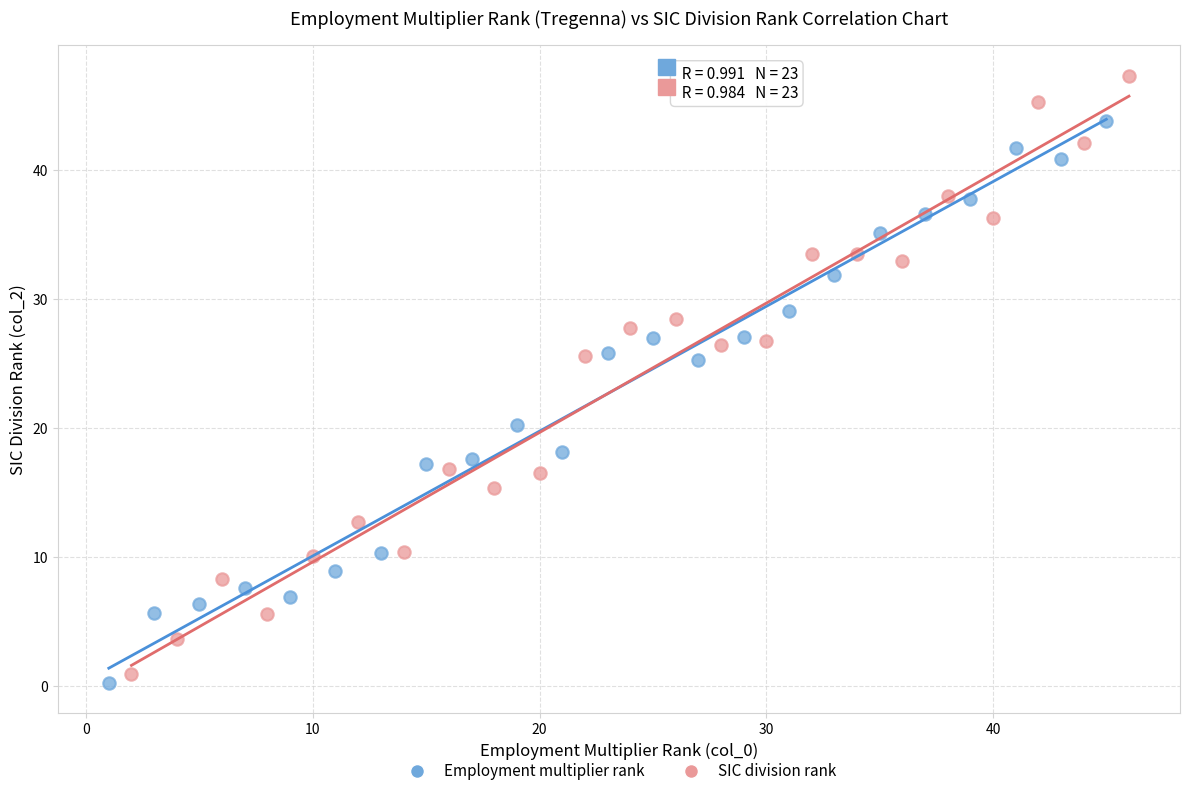

What are all the series names shown in the legend?

Employment multiplier rank, SIC division rank